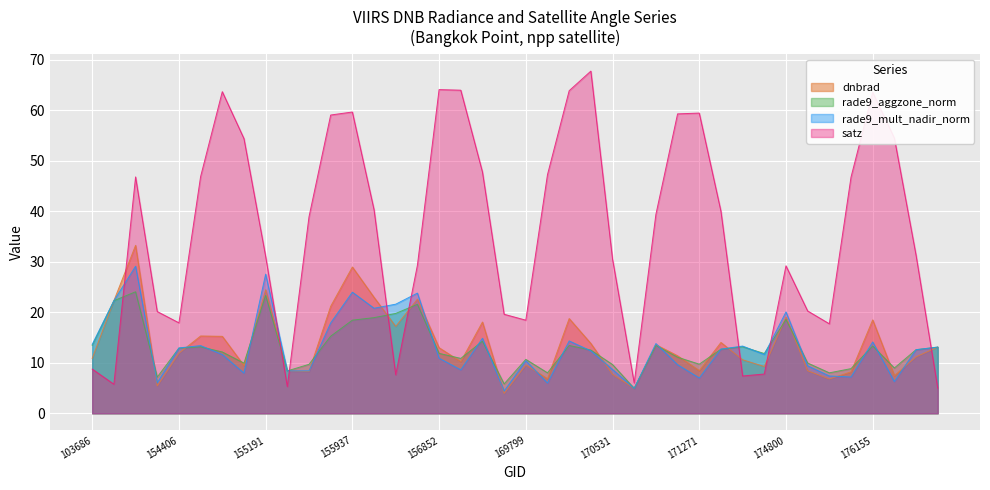

Which category has the highest value in the satz series?

170168